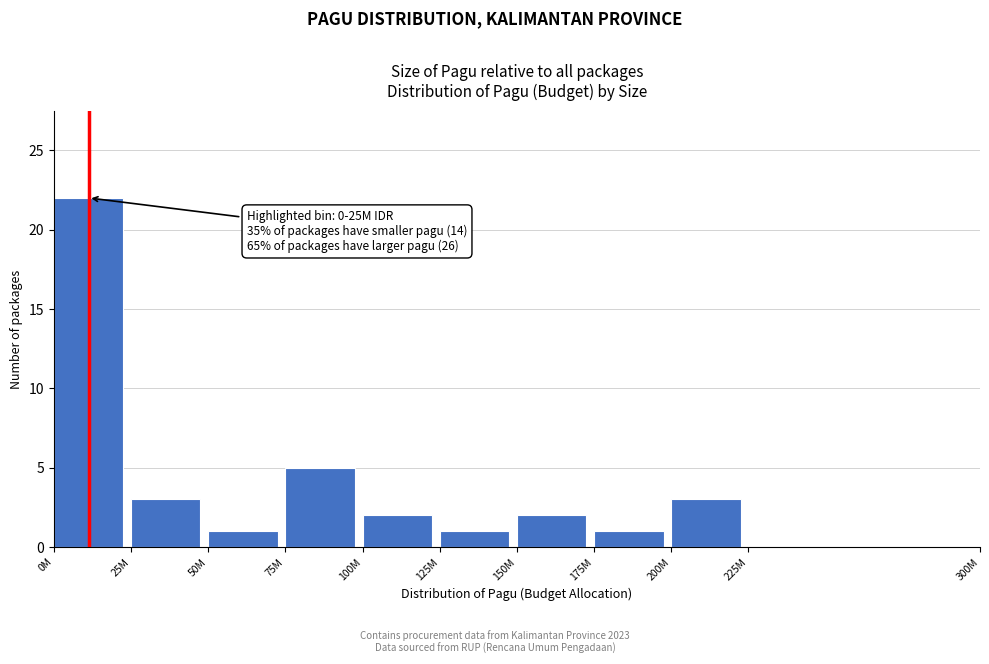

Reading left to right, transcribe all the data shown in this chart.

0M=22	25M=3	50M=1	75M=5	100M=2	125M=1	150M=2	175M=1	200M=3	225M=0